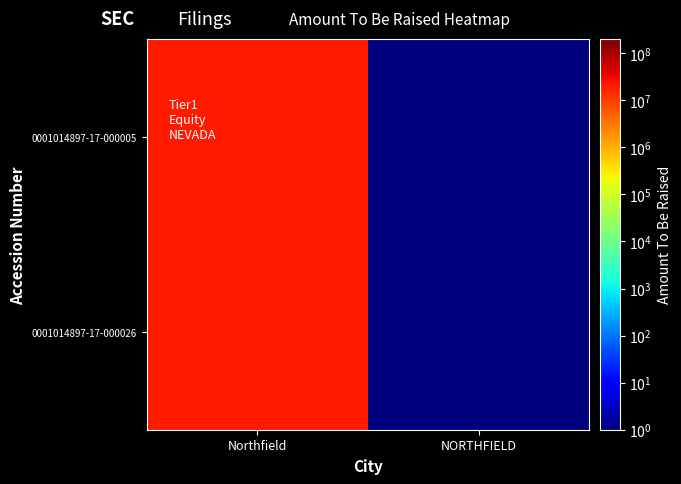

At which category is the sum across all series the highest?

Northfield